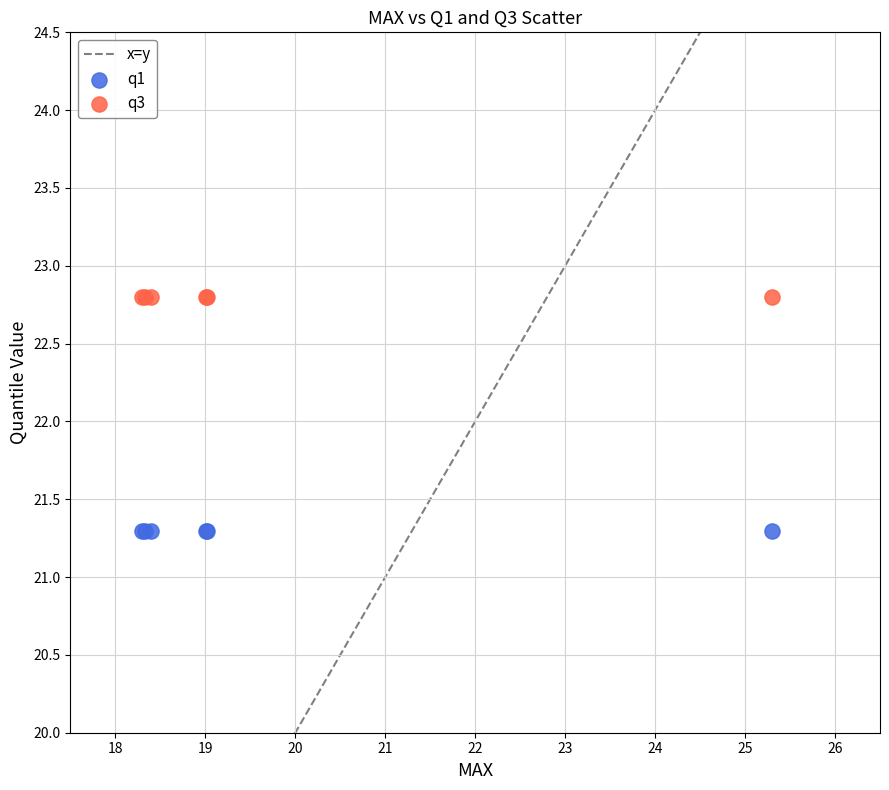

Which series reaches the maximum Y coordinate?

q3